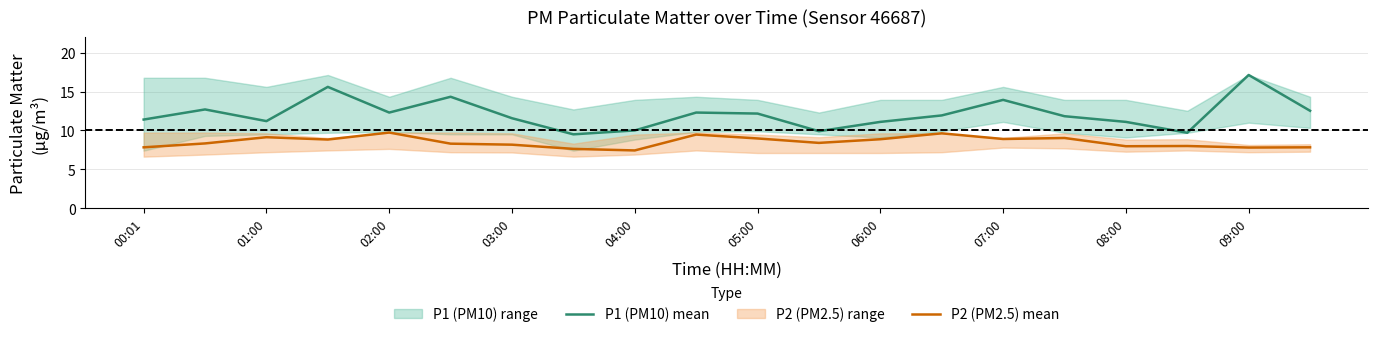

Is the value of P2 (PM2.5) mean at 04:00 greater than the value of P1 (PM10) mean at 00:01?

No